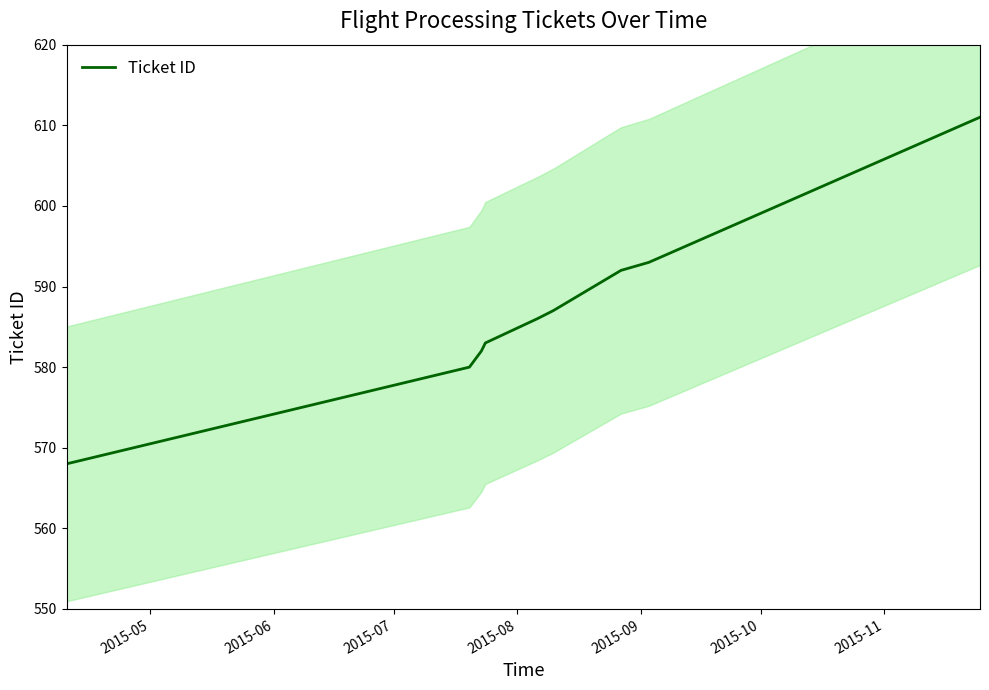

What is the highest value of the Ticket ID series?

611